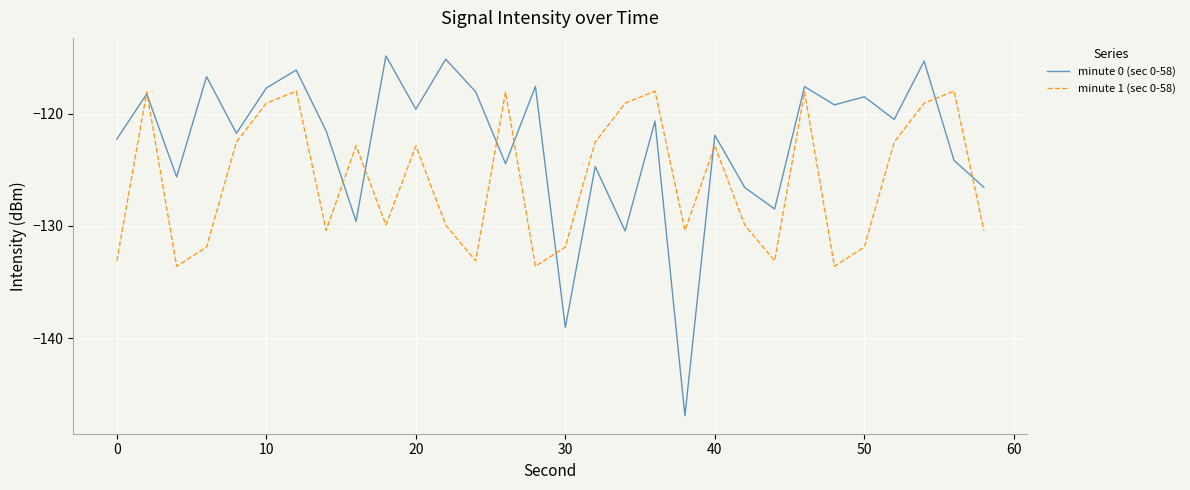

Which series has the widest spread of values?

minute 0 (sec 0-58)